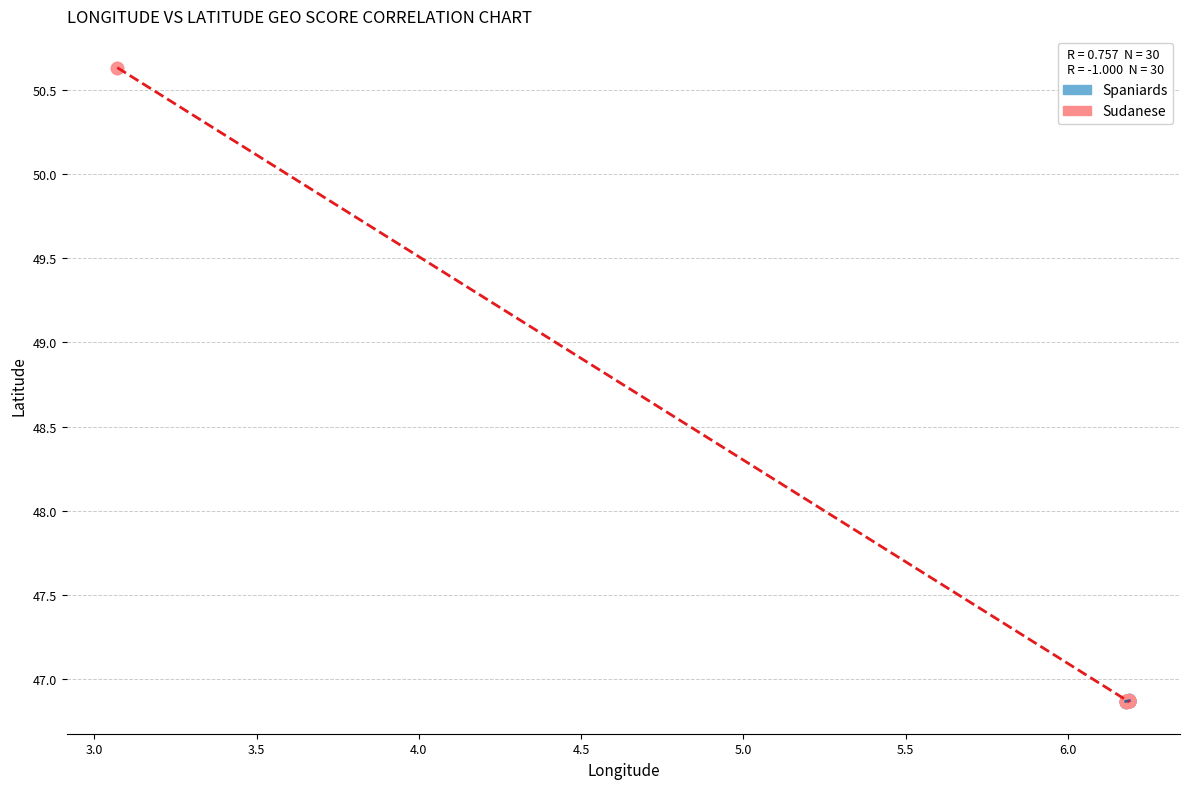

Which series reaches the maximum Y coordinate?

Sudanese